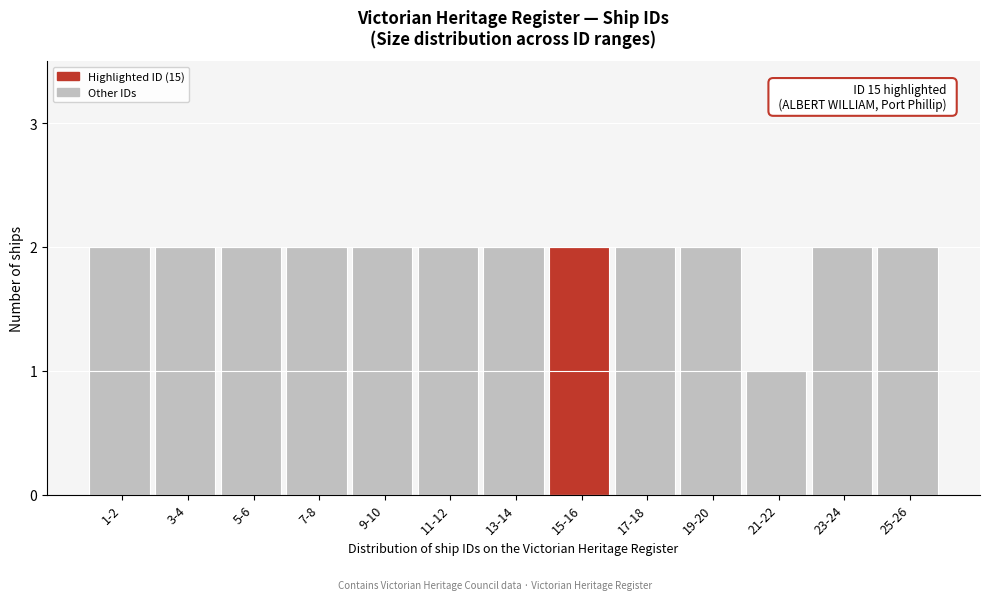

Reading left to right, list all the values displayed in this chart.

2	2	2	2	2	2	2	2	2	2	1	2	2